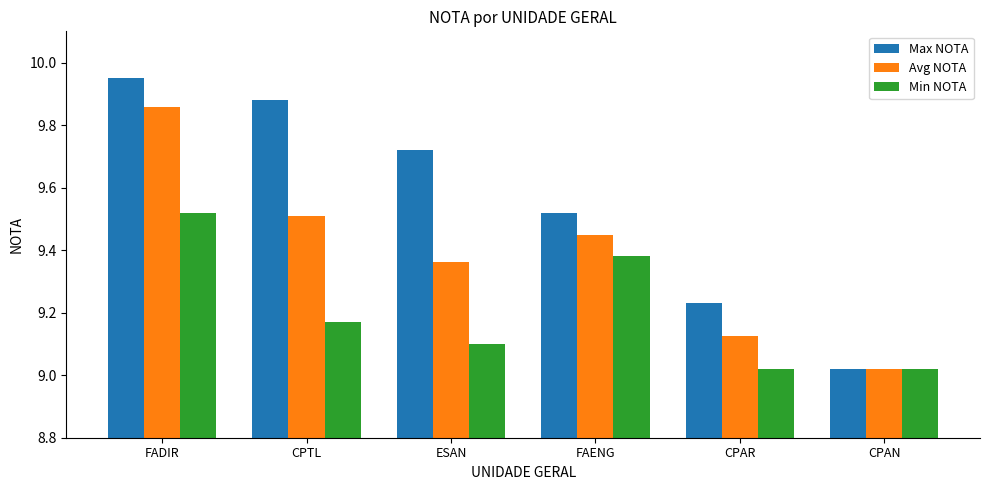

Where is Avg NOTA nearest to the value 9?

CPAN